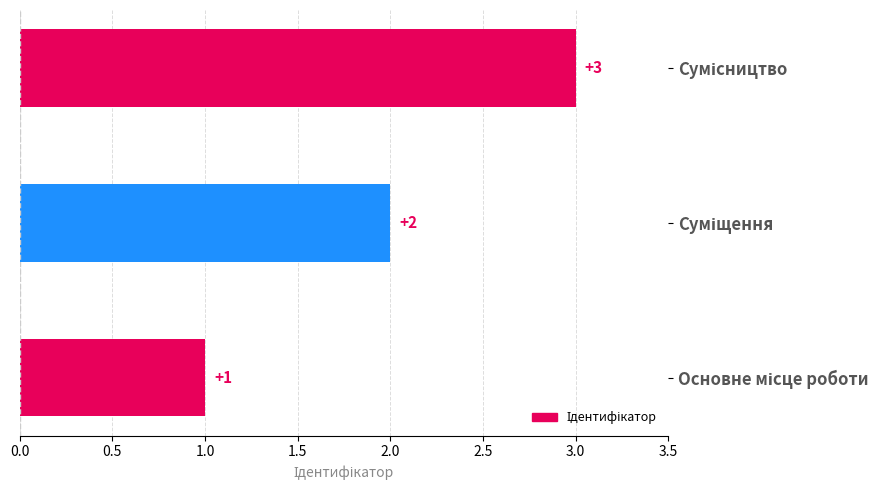

How many values are between 1 and 3?

3